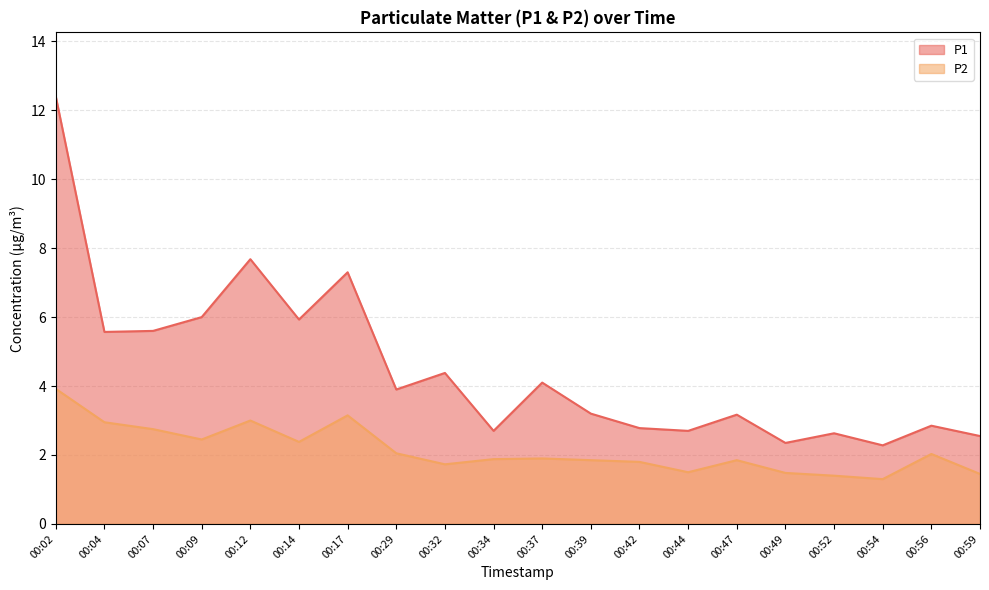

What is the difference between the maximum and minimum values in the P1 series?

10.1